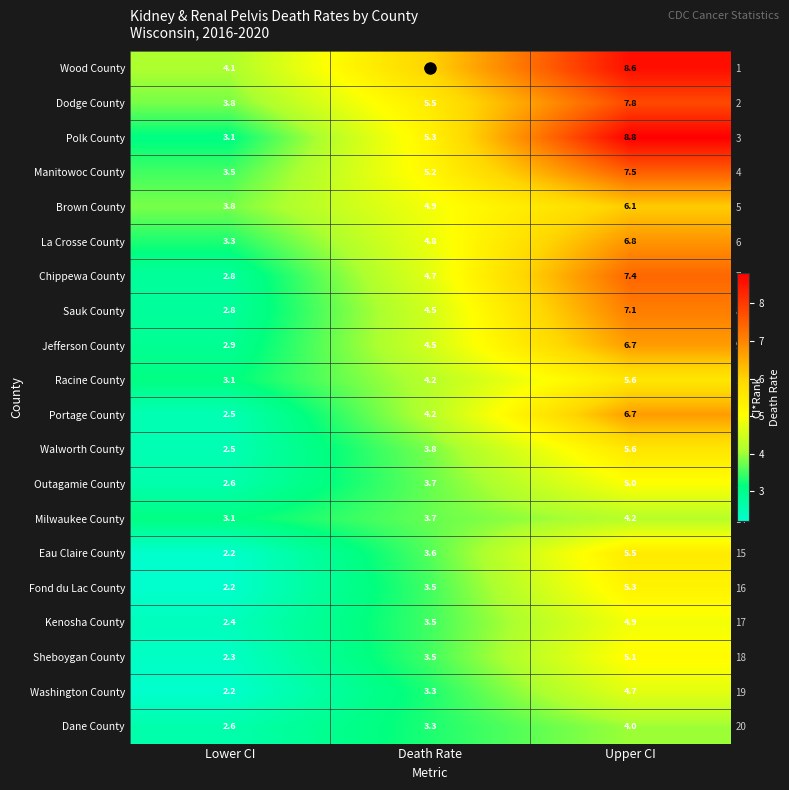

The Brown County series shows 8.8 at Upper CI. True or false?

False